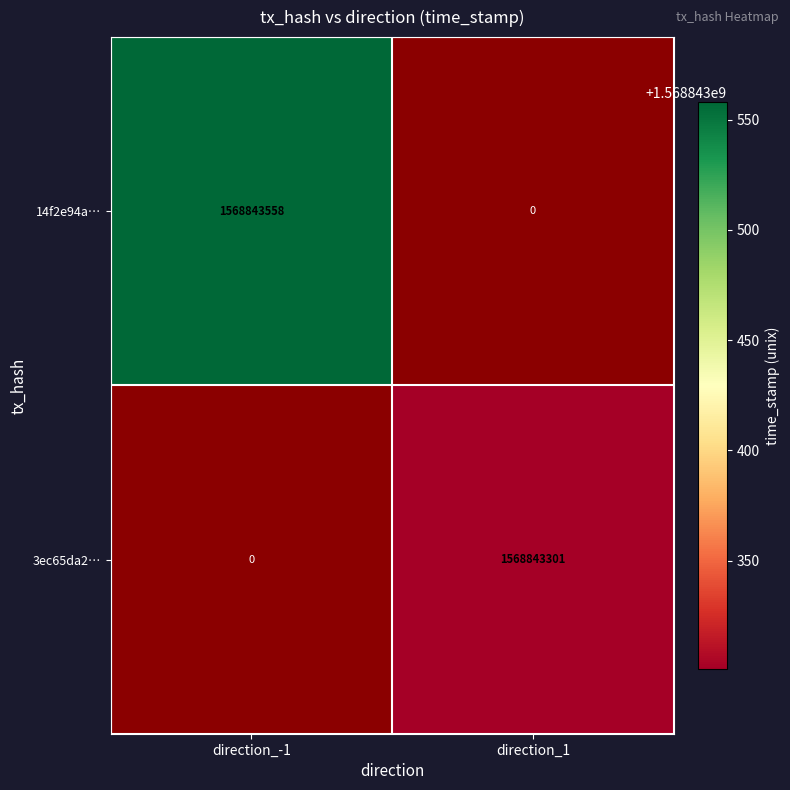

What is the greatest value displayed?

1568843558